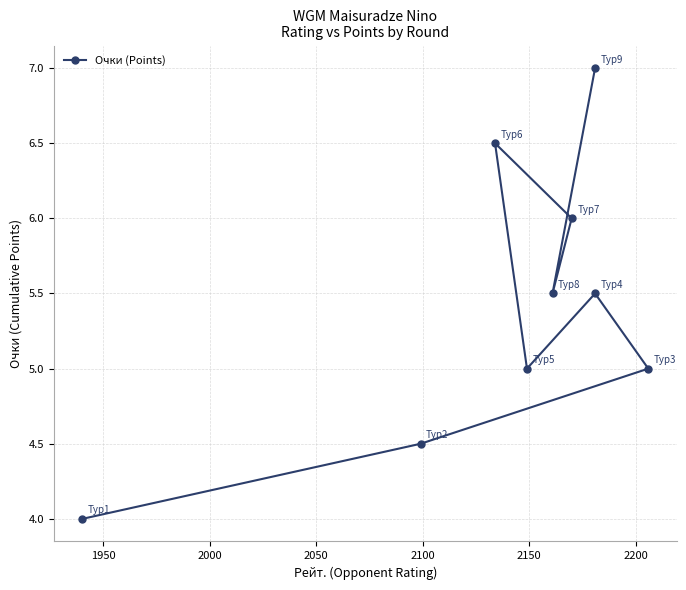

What is the difference between the maximum and second lowest values?

2.5